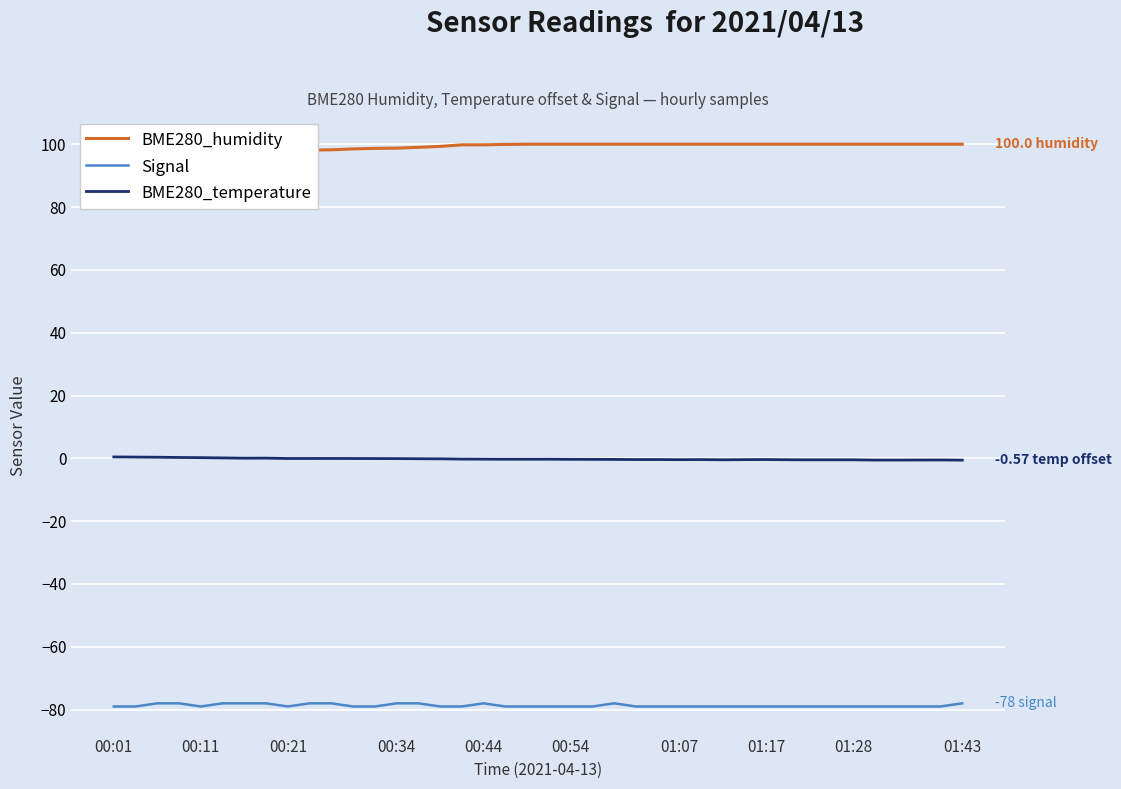

How many data points in BME280_humidity are less than 100?

19